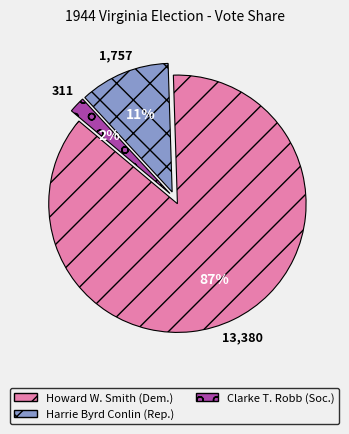

To the nearest percent, what is the average slice percentage?

33%